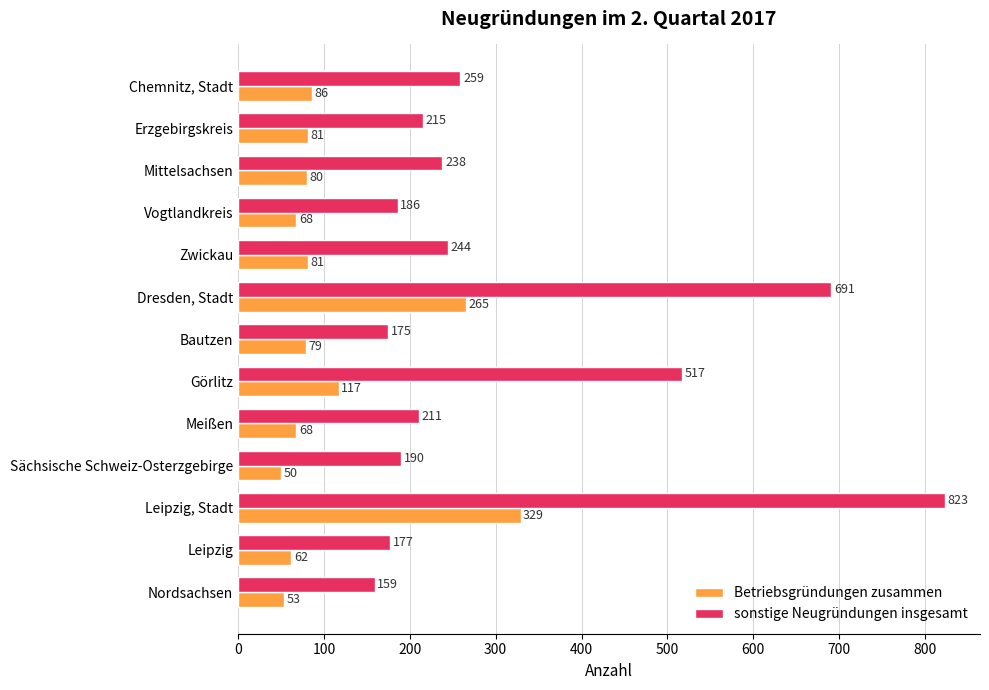

What is the greatest value displayed?

823